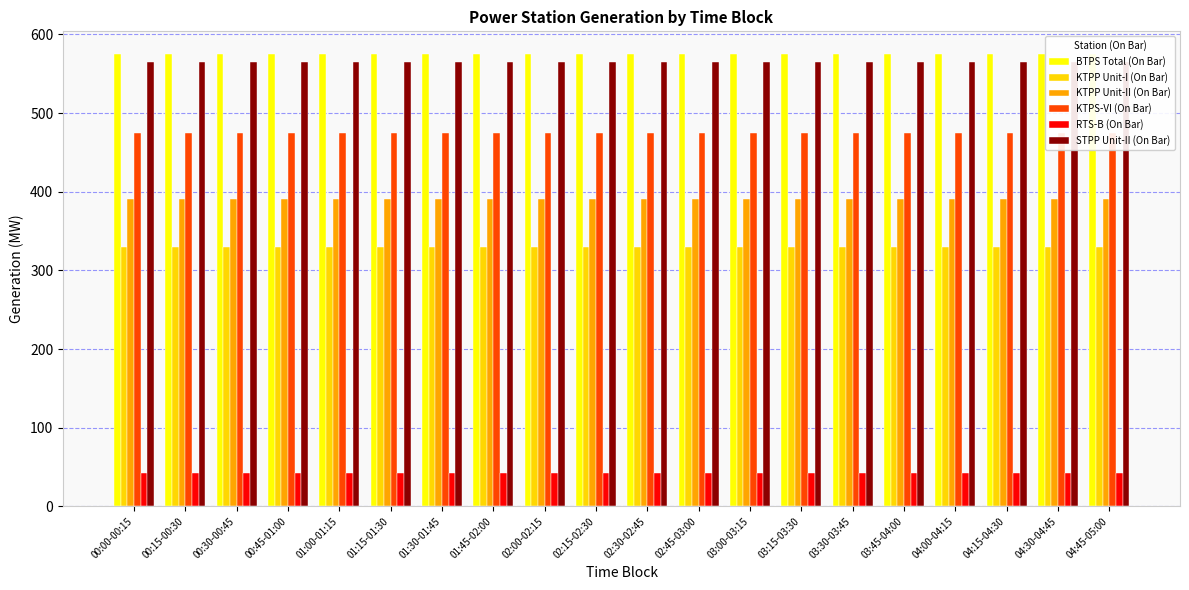

The value of BTPS Total (On Bar) at 04:15-04:30 is 575.3. True or false?

True